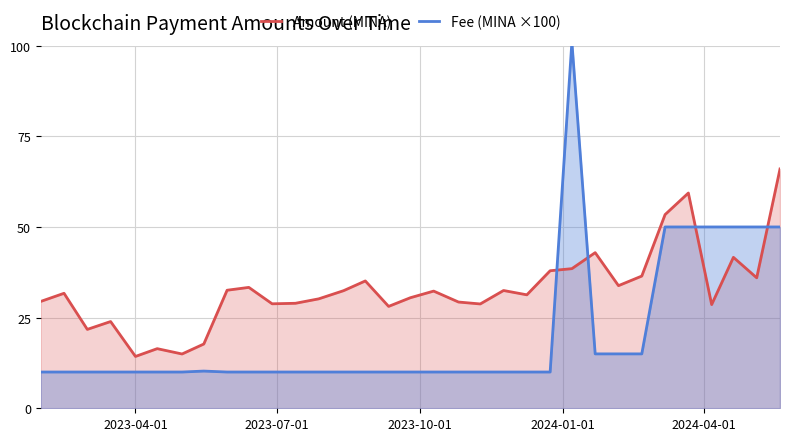

What is the average value of the Amount (MINA) series?

32.7